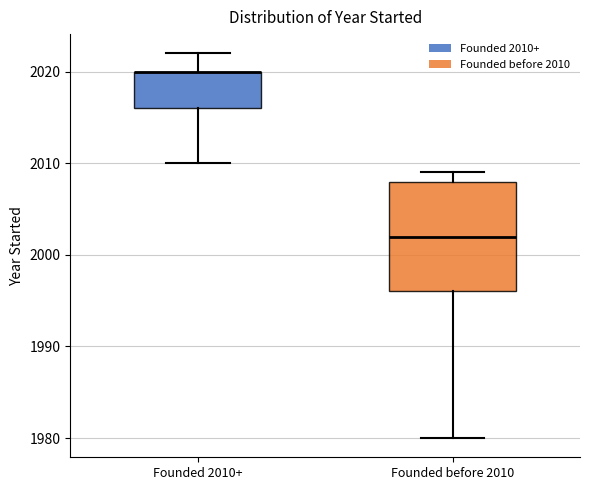

Reading left to right, transcribe this box plot: for each box, give where its median line is, the range the box spans, and where its two whiskers end, as read against the y-axis. The values are not printed on the chart, so give them approximately, as read against the axis.

Founded 2010+: median 2020 (drawn on the box's upper edge), box 2016 to 2020, whiskers 2010 to 2022
Founded before 2010: median 2002, box 1996 to 2008, whiskers 1980 to 2009